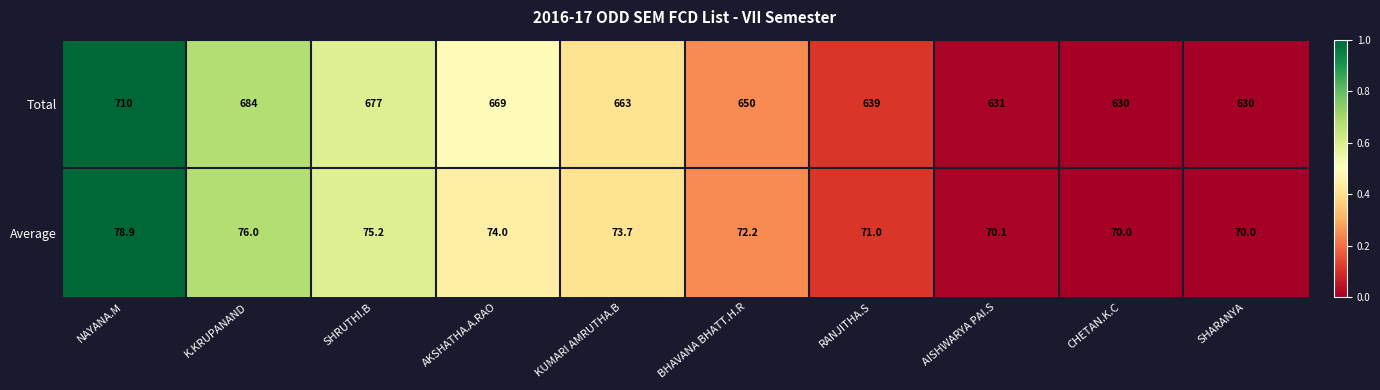

What value does the Average series have at BHAVANA BHATT.H.R?

72.2